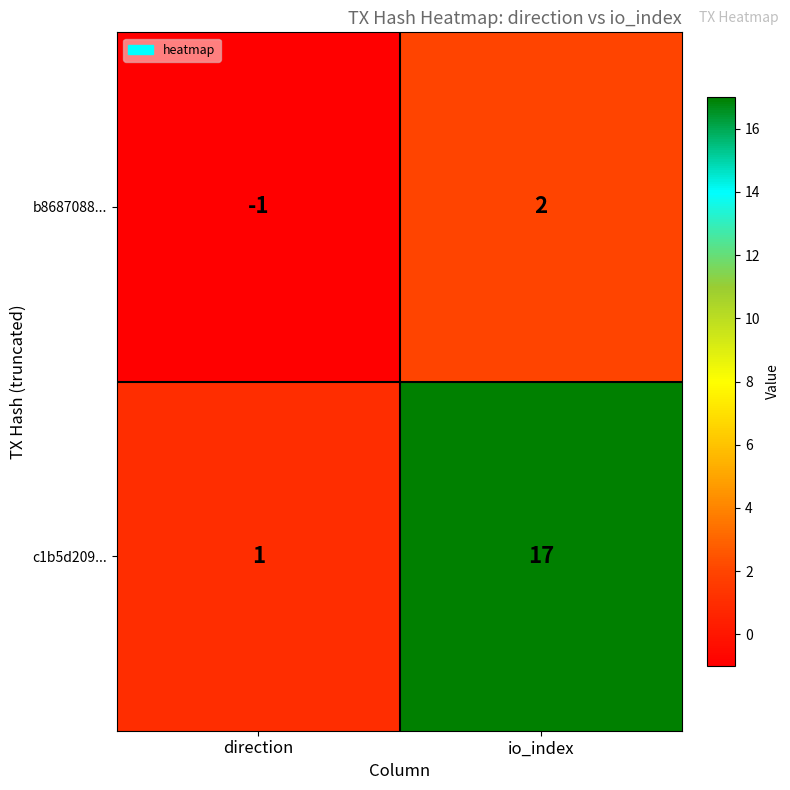

At how many categories does at least one series exceed 0?

2